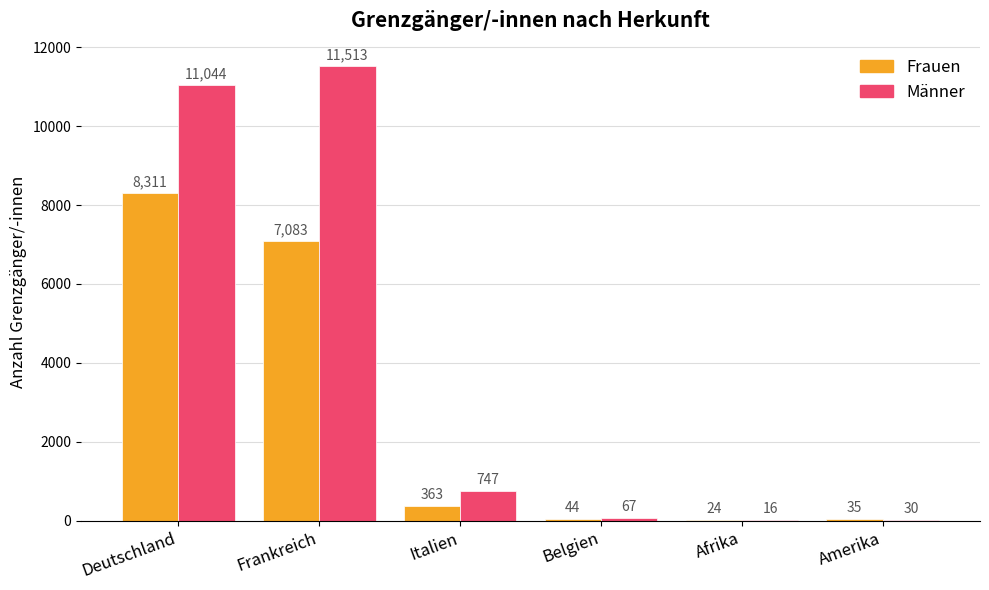

Is it true that Männer equals 16 at Afrika?

True